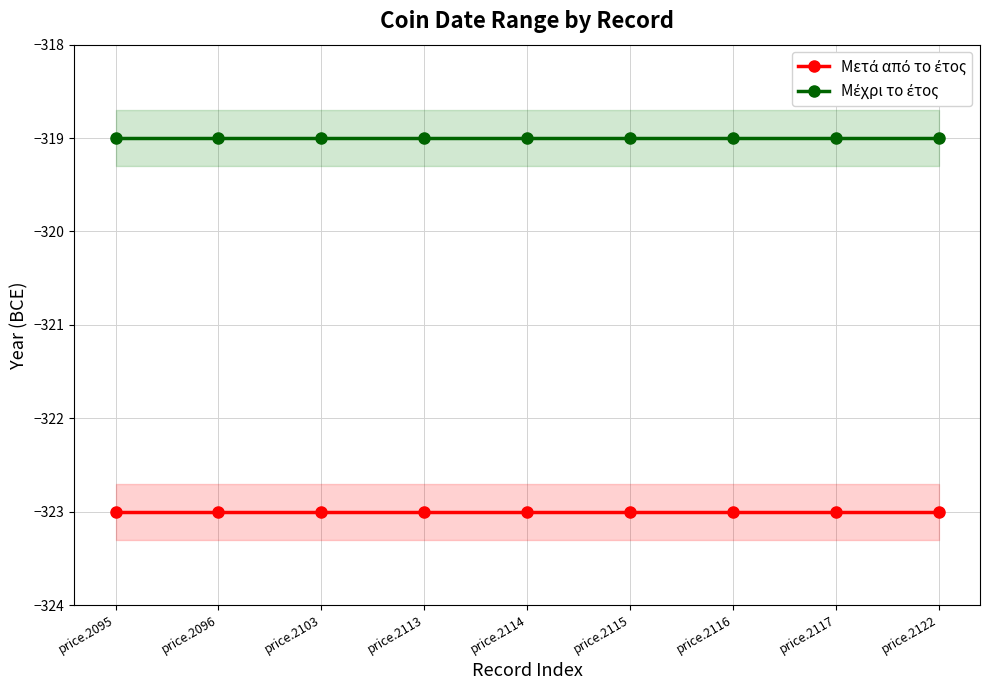

Does the chart have visible grid lines?

Yes